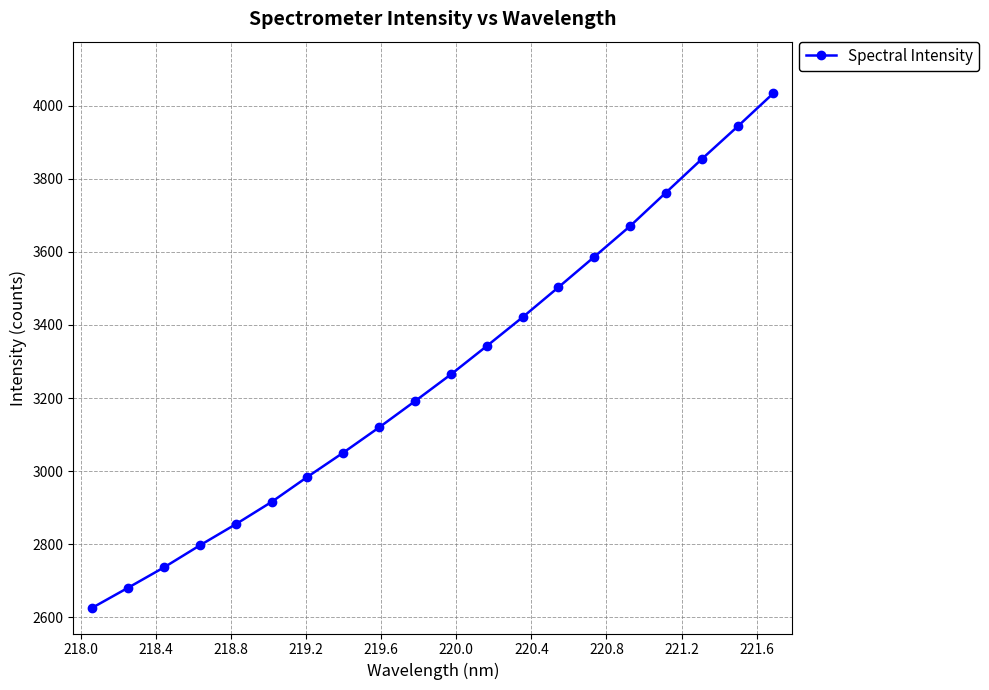

What is the average value?

3267.0